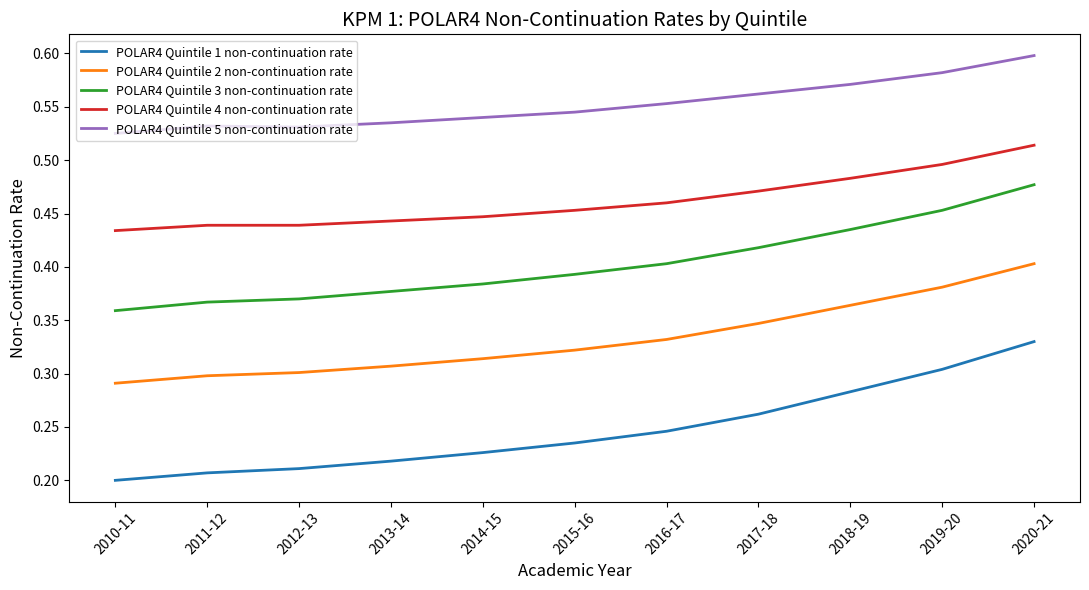

True or false: POLAR4 Quintile 1 non-continuation rate and POLAR4 Quintile 3 non-continuation rate intersect in this chart.

False